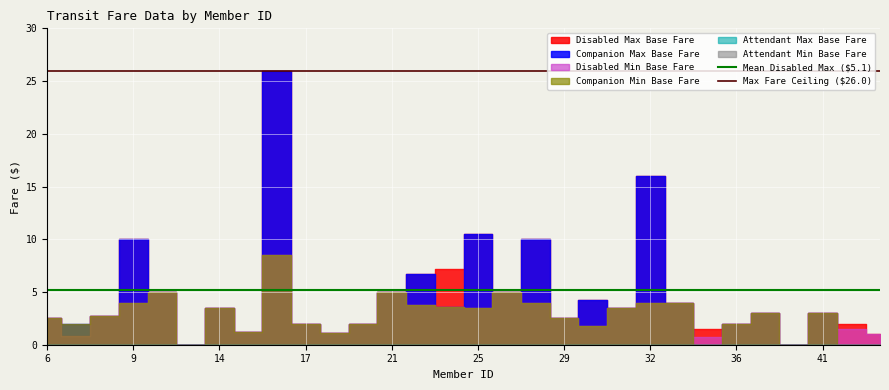

The Max Fare Ceiling ($26.0) series shows 26.0 at 6. True or false?

True